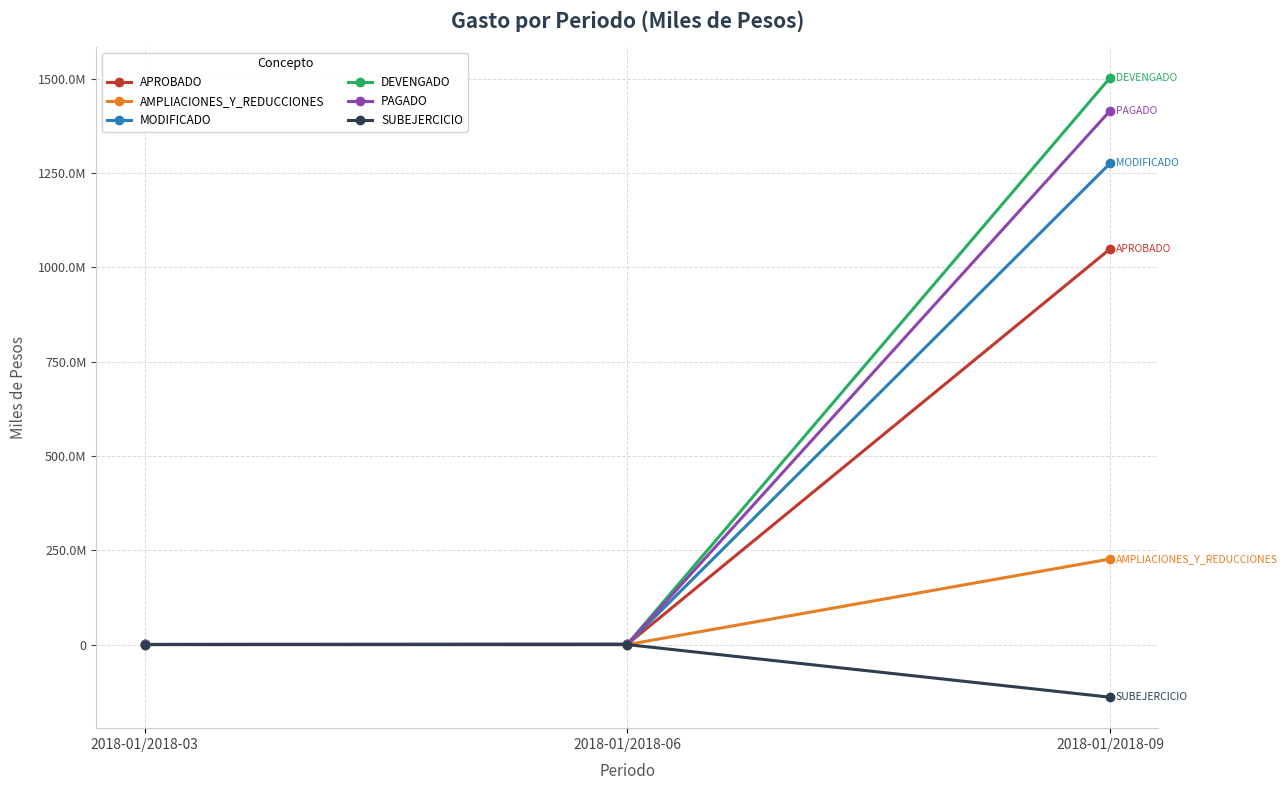

What are all the series names shown in the legend?

APROBADO, AMPLIACIONES_Y_REDUCCIONES, MODIFICADO, DEVENGADO, PAGADO, SUBEJERCICIO